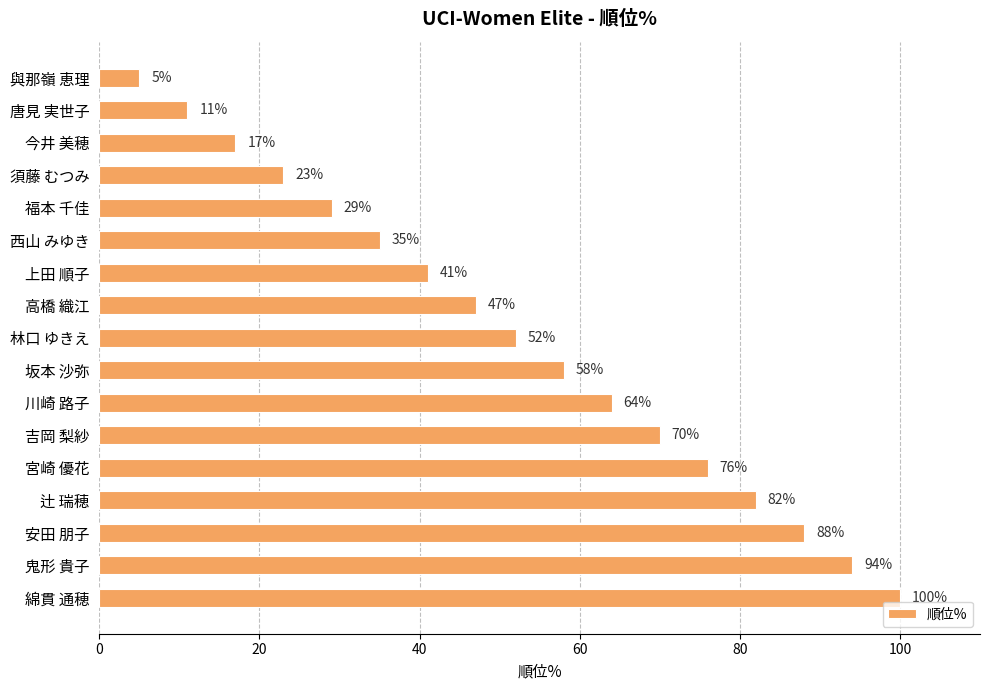

What is the minimum value shown in the chart?

5